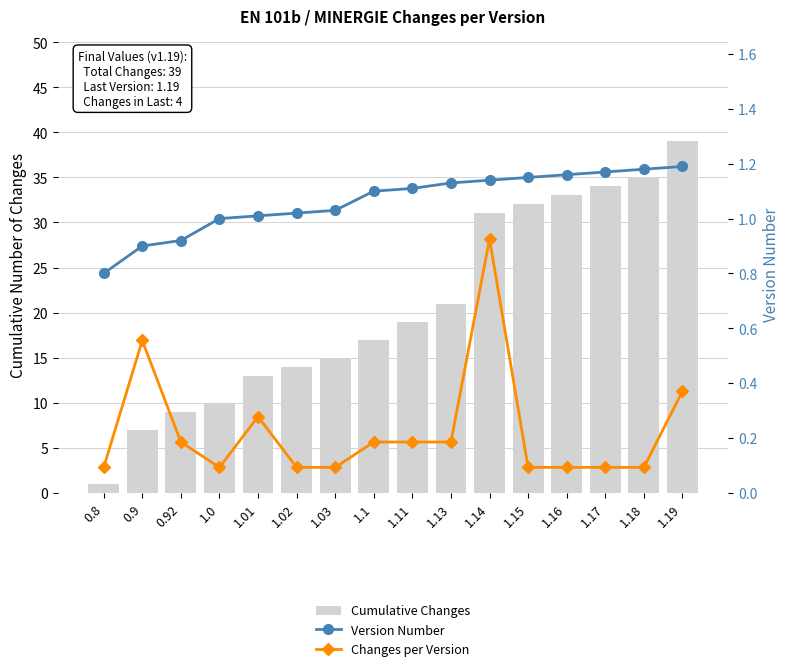

Which series has the widest spread of values?

Cumulative Changes